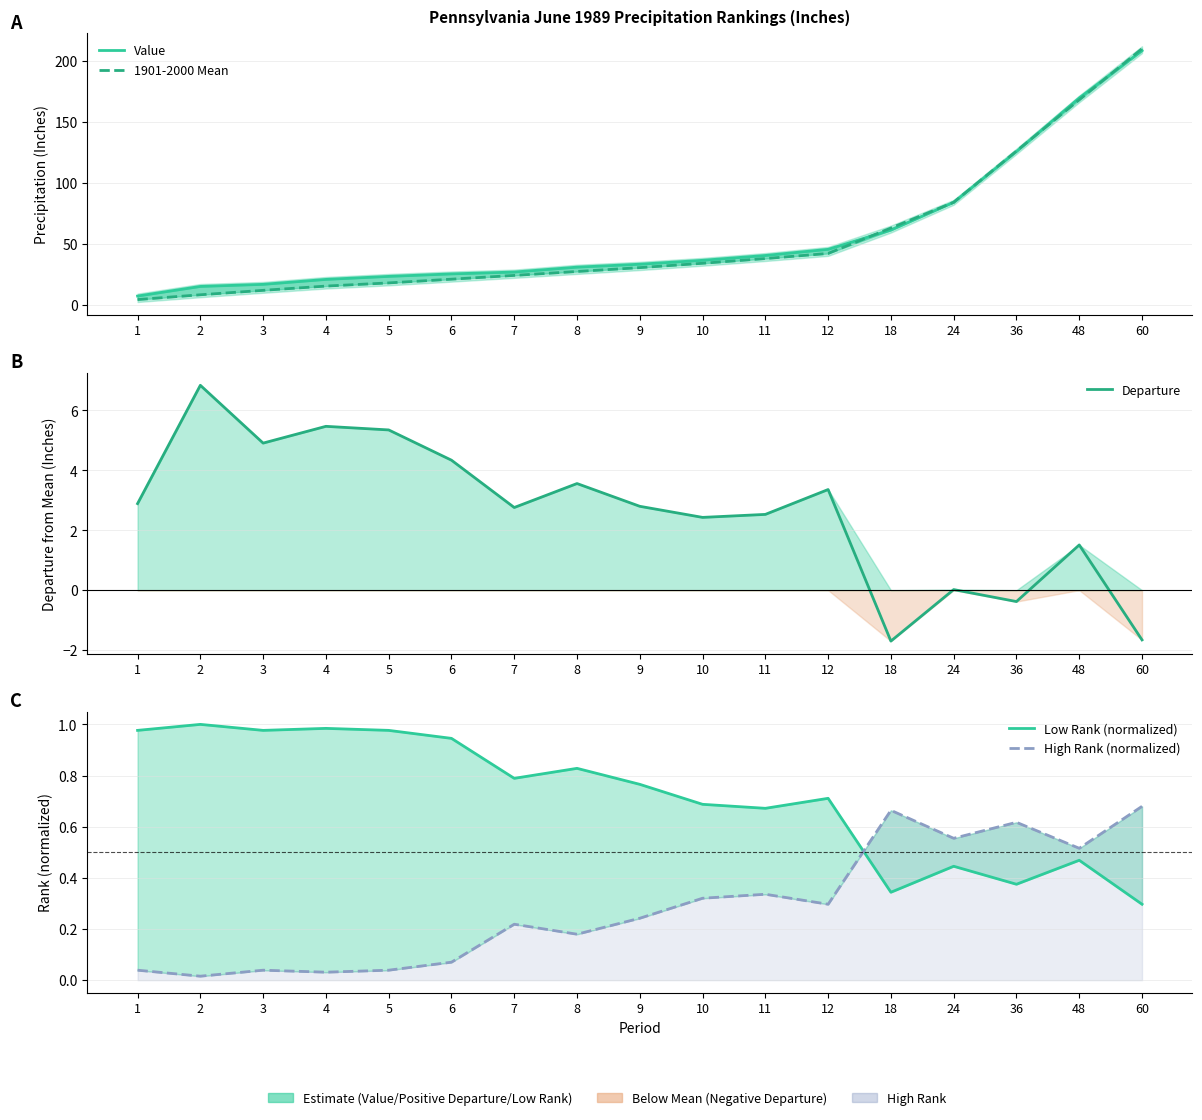

What is the greatest value displayed?

209.9